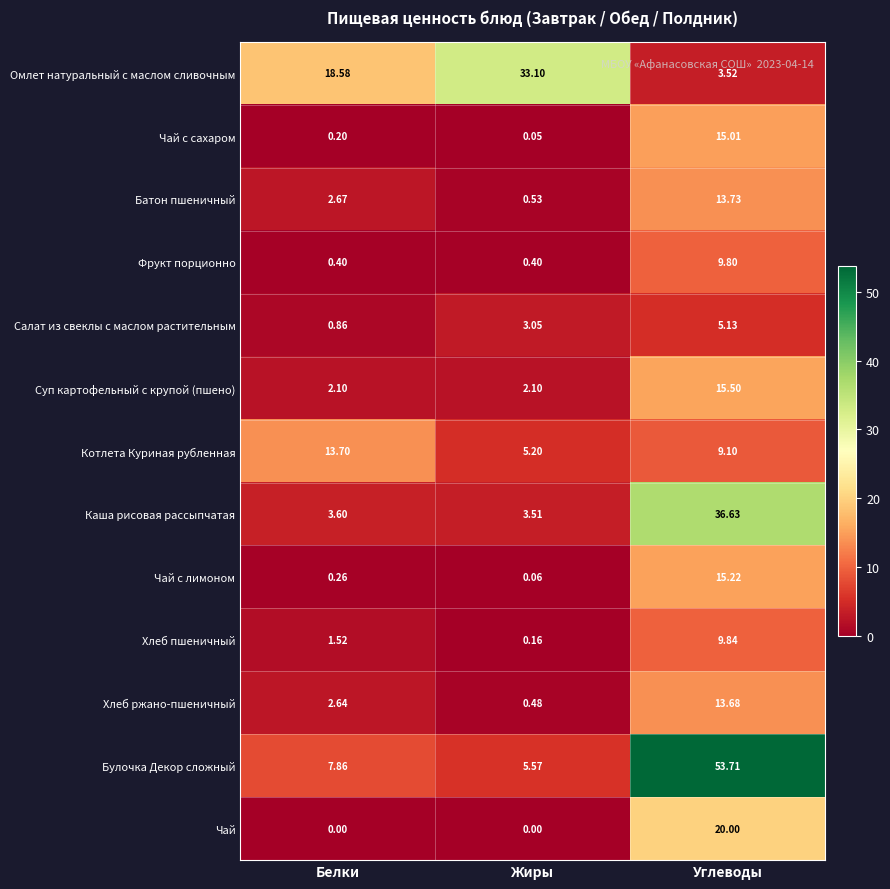

Which category has the highest value across all series?

Углеводы